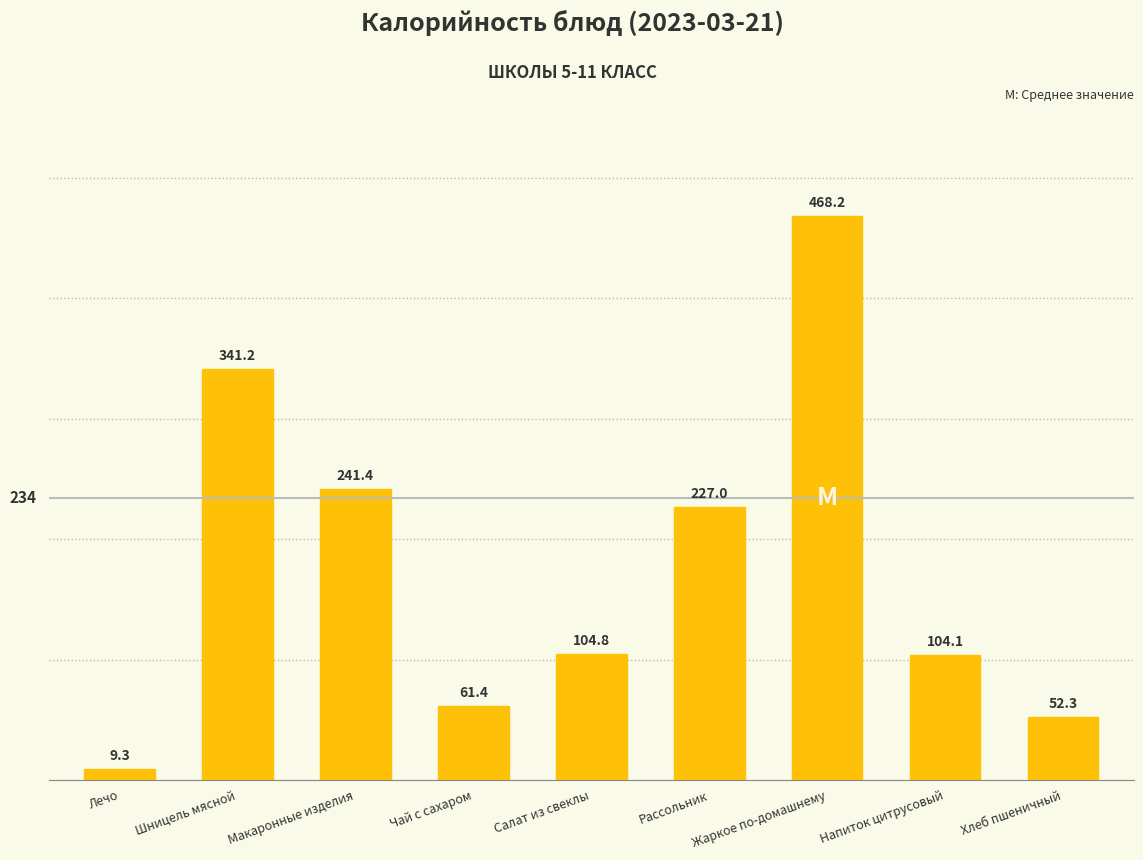

Which has a higher value, Рассольник or Хлеб пшеничный?

Рассольник